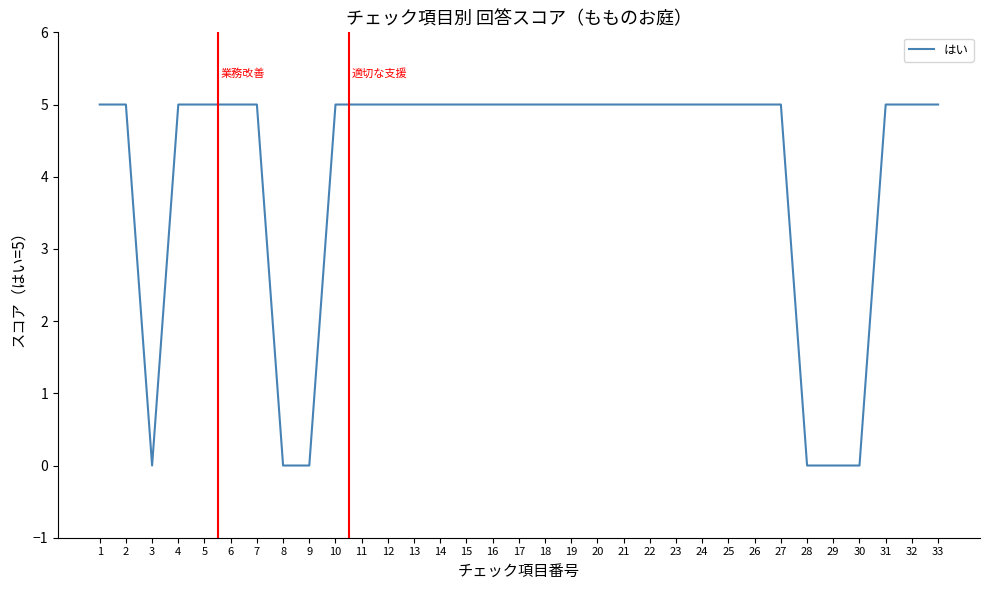

The chart shows a value of 5 at 6. True or false?

True